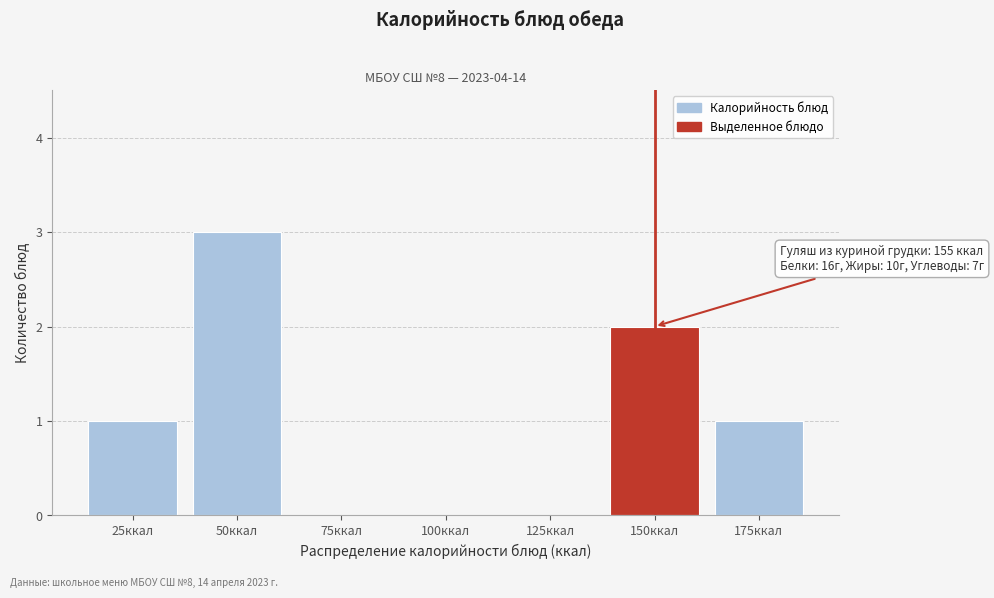

Reading left to right, what are all the values shown in this chart?

25ккал=1	50ккал=3	75ккал=0	100ккал=0	125ккал=0	150ккал=2	175ккал=1